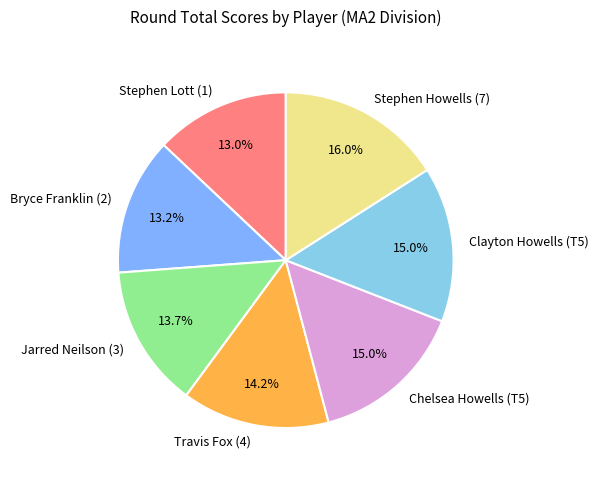

Which slice is the largest?

Stephen Howells (7)